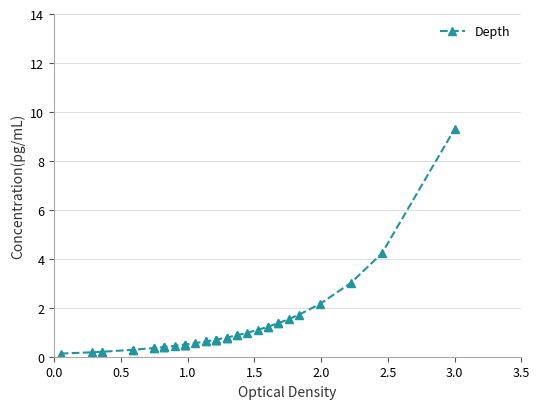

The chart shows a value of 0.1 at 0.5. True or false?

False